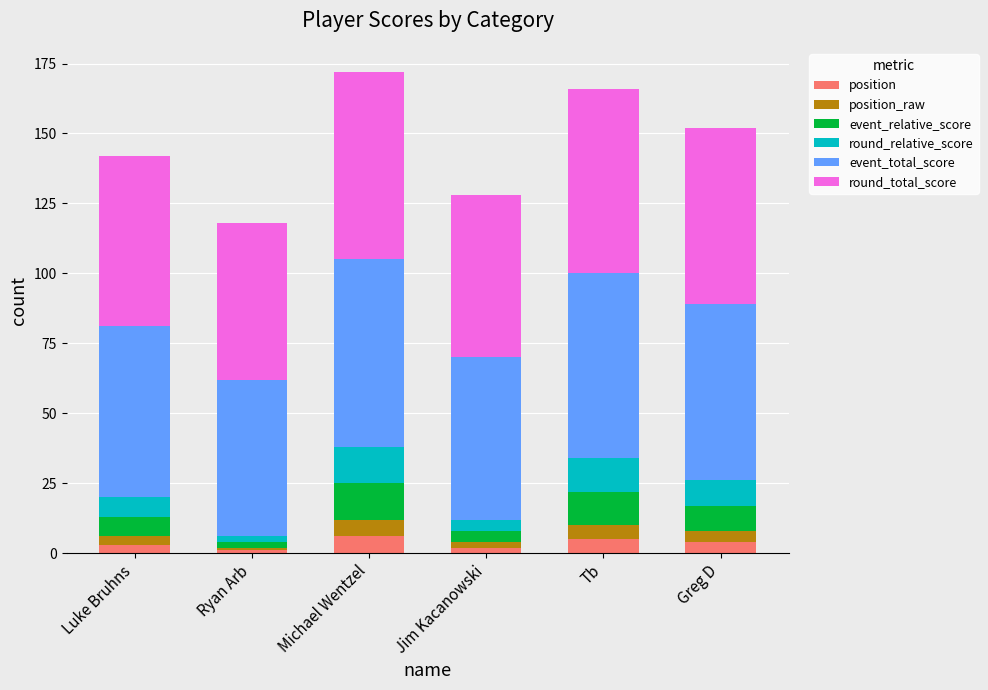

What is the total value across all series at Tb?

166